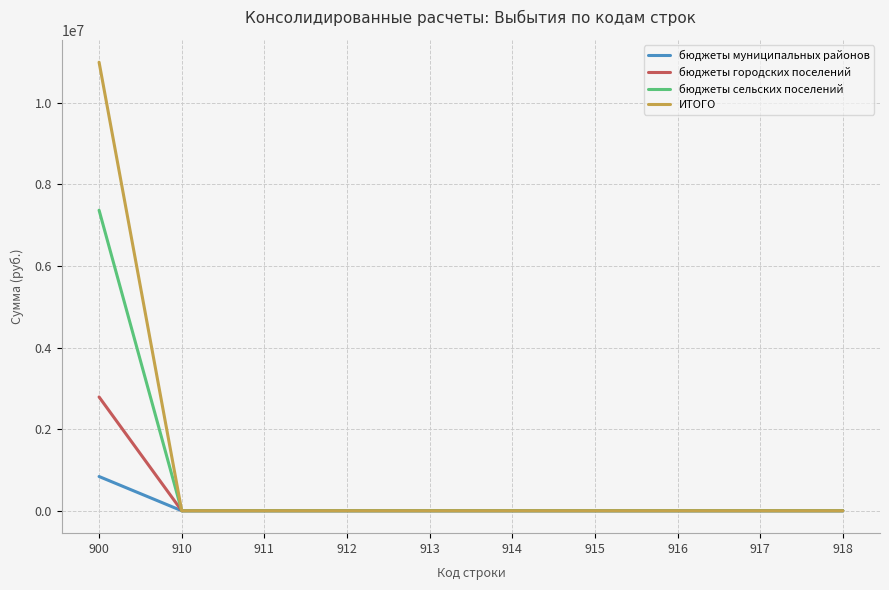

Which series has the largest range (max minus min)?

ИТОГО